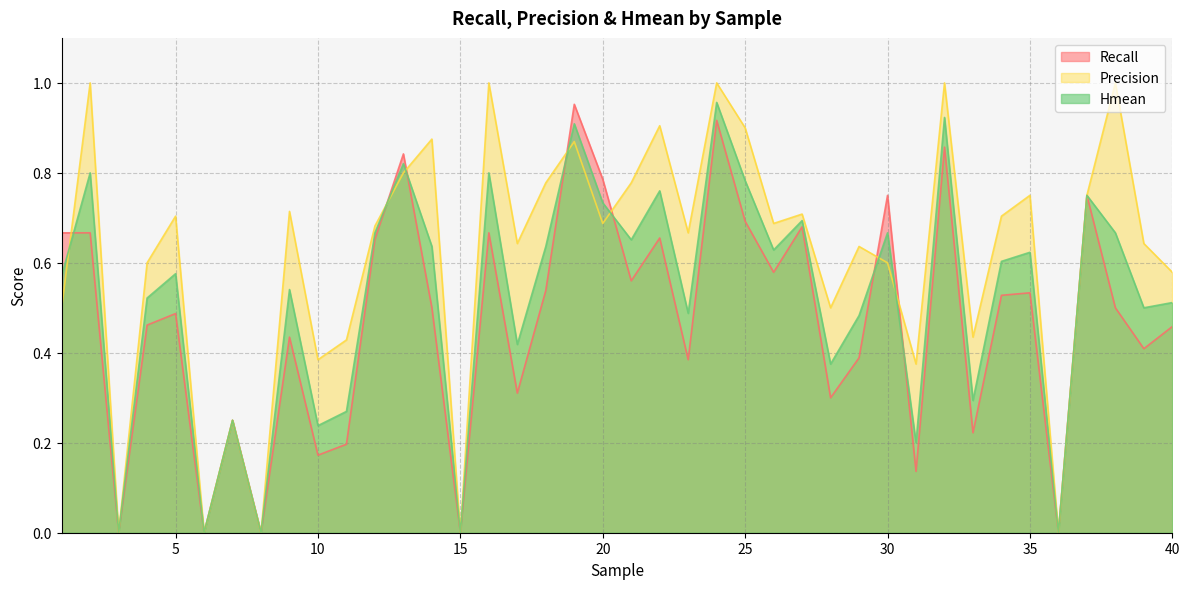

Rank the series at 19 from lowest to highest value.

Precision, Hmean, Recall